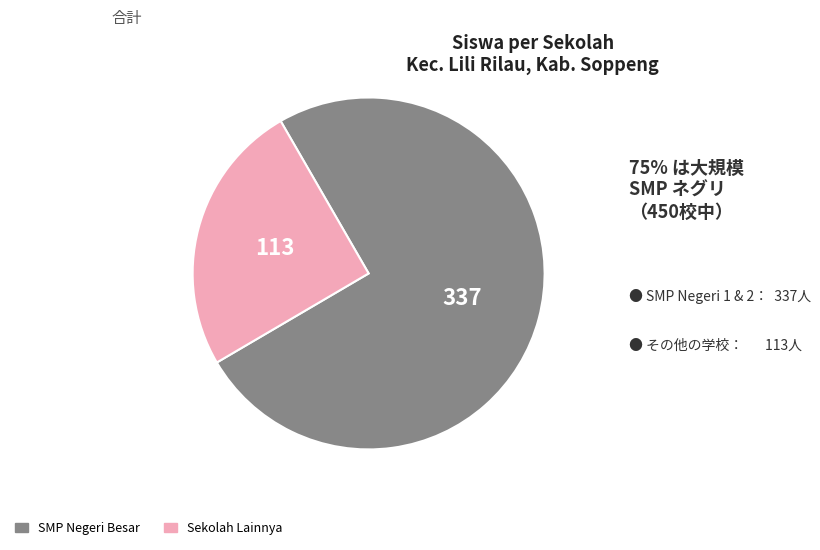

Is there a majority slice in this chart?

Yes